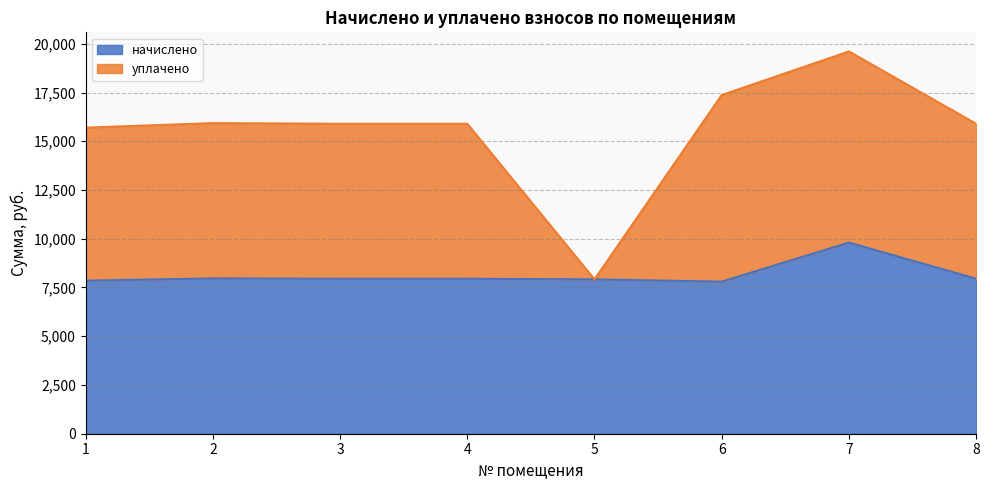

How many lines are shown in the chart?

2